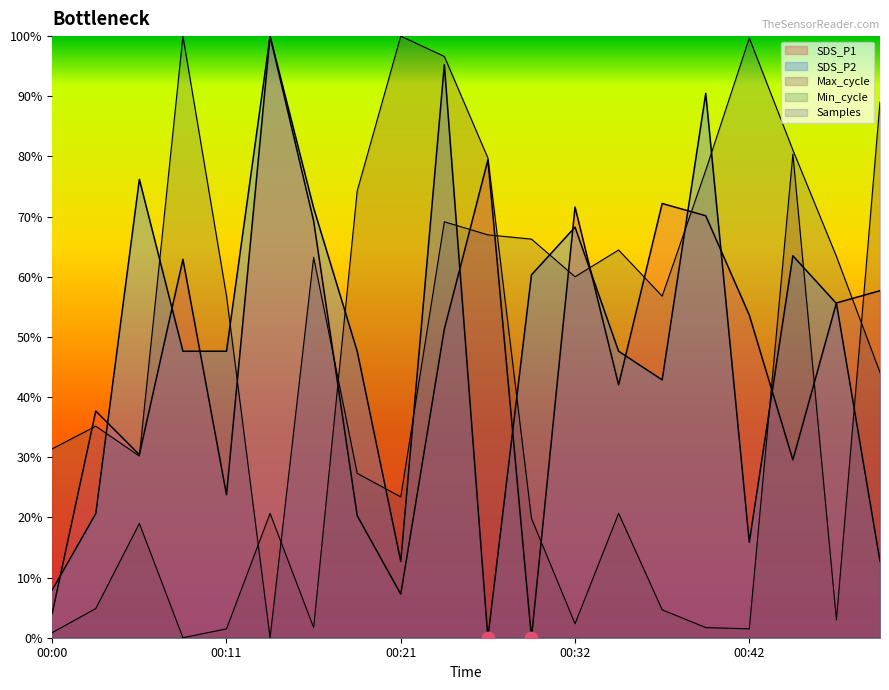

At which category is the sum across all series the highest?

00:24